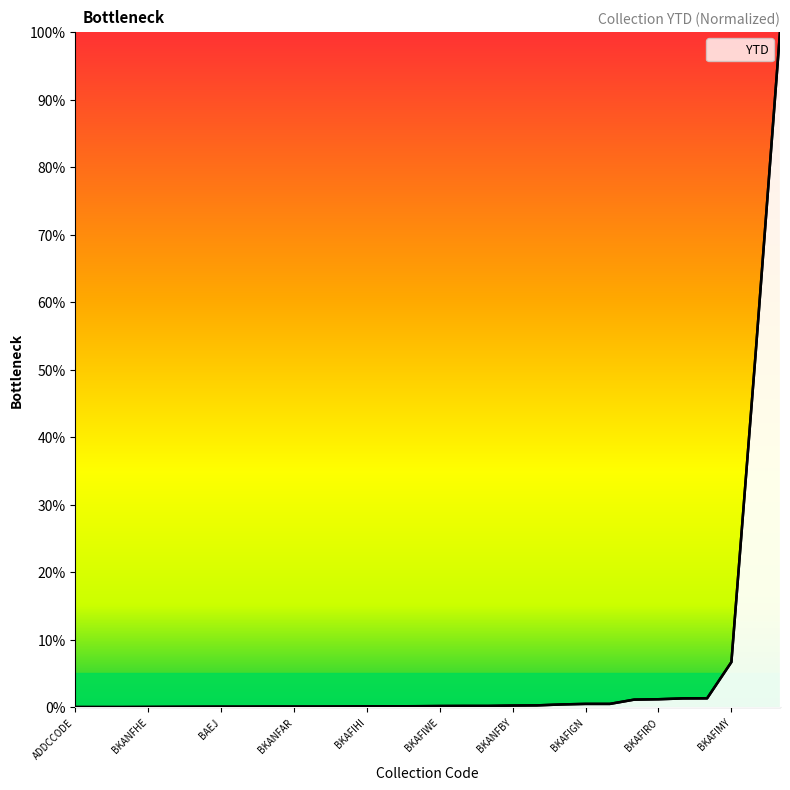

Is it true that the value at 20 is 0.4?

True